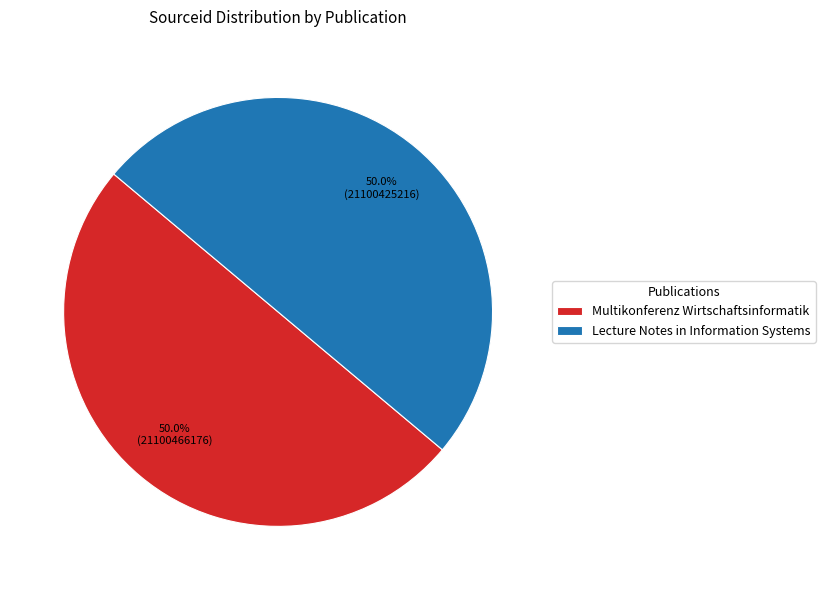

Approximately how many times larger is the value at Lecture Notes in Information Systems compared to Multikonferenz Wirtschaftsinformatik?

1.0